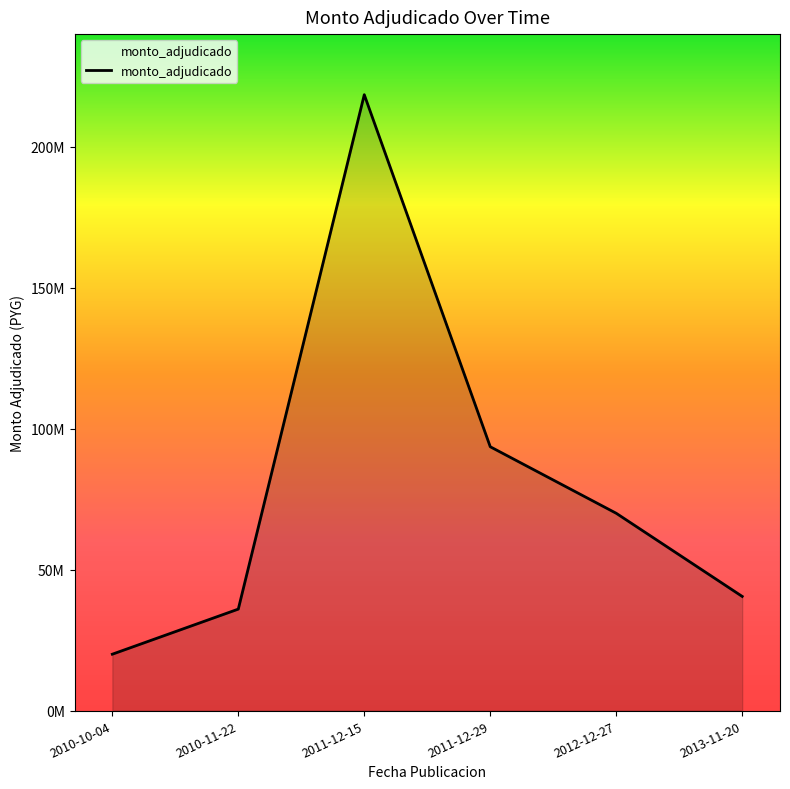

Read the value at 2010-11-22, to the nearest 100.

36000000